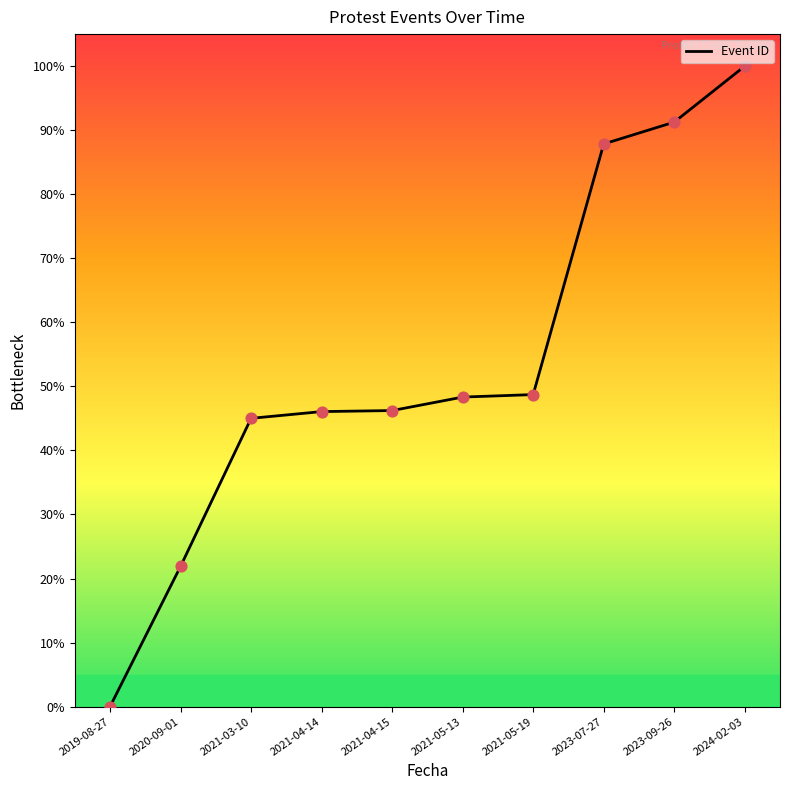

Approximately how many times larger is the value at 2024-02-03 compared to 2021-04-15?

2.2